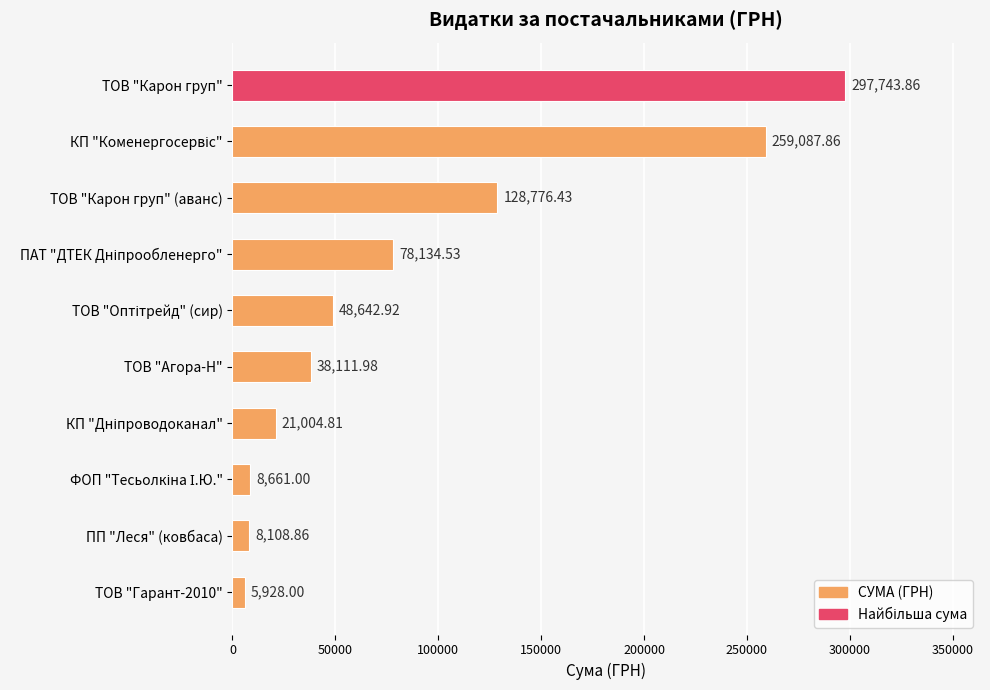

What is the sum of the values at ТОВ "Гарант-2010" and ПП "Леся" (ковбаса)?

14036.9